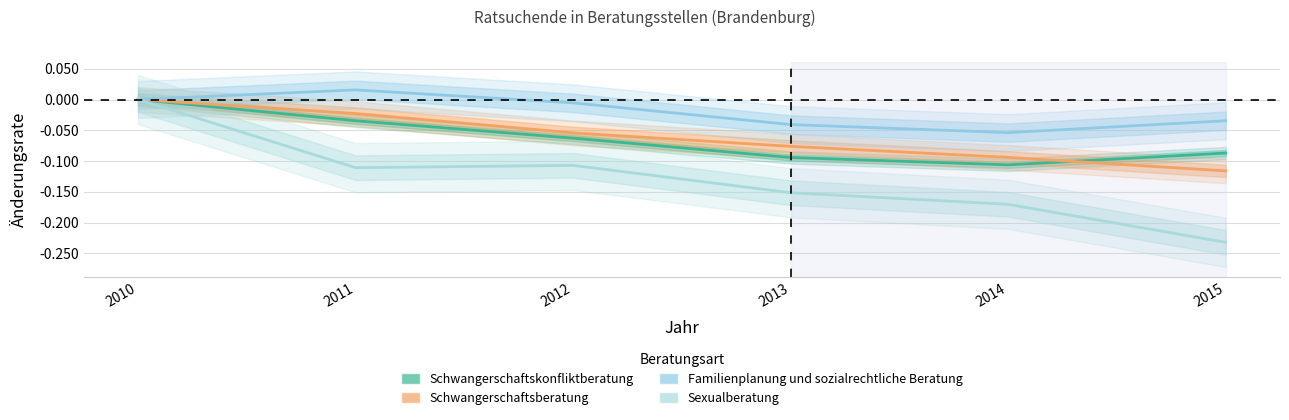

Rank the series by their maximum value, from lowest to highest.

Schwangerschaftskonfliktberatung, Schwangerschaftsberatung, Sexualberatung, Familienplanung und sozialrechtliche Beratung